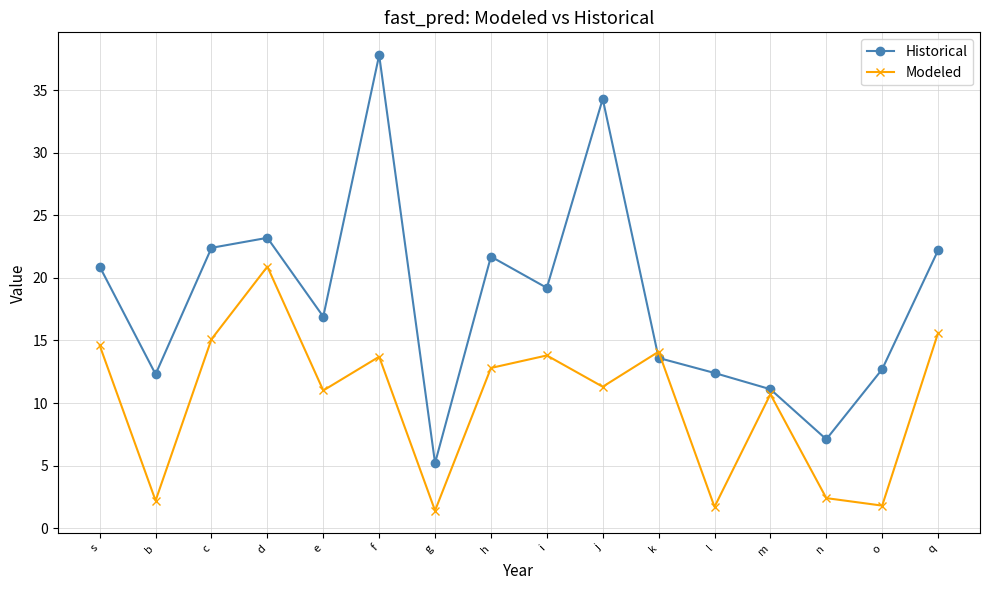

The Historical series shows 30.8 at i. True or false?

False